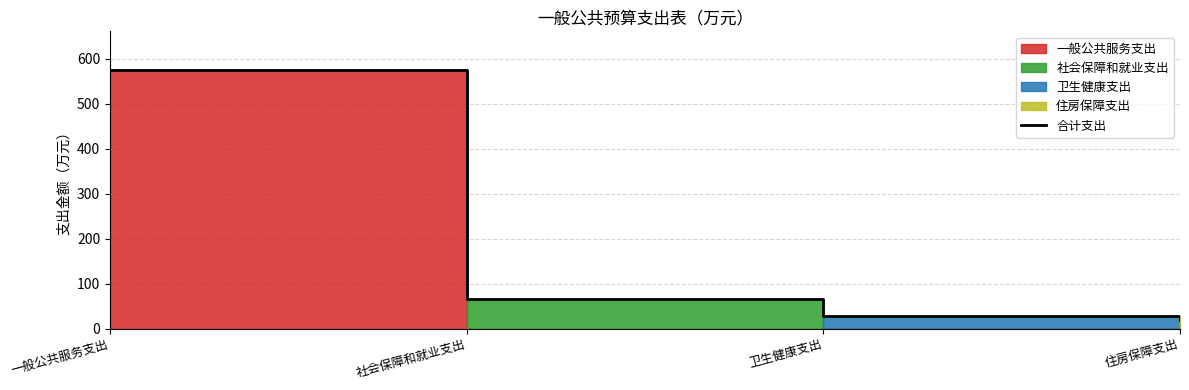

What is the difference between the values at 一般公共服务支出 and 社会保障和就业支出?

508.4